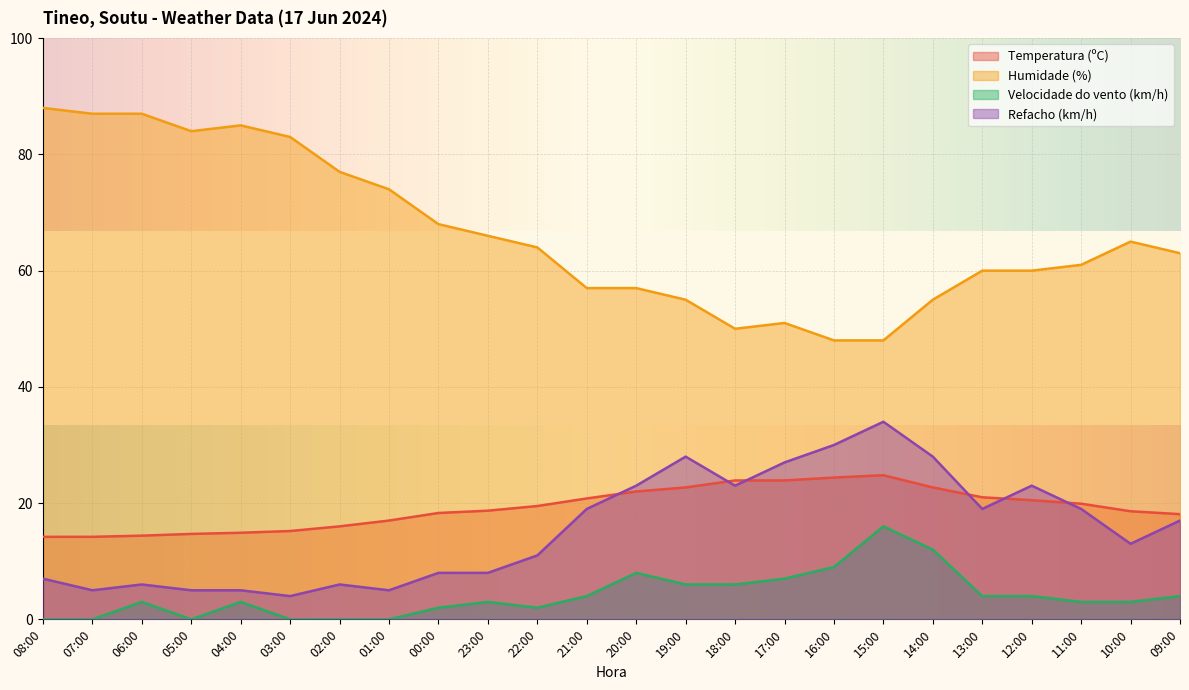

What is the spread (max minus min) of values at 01:00?

74.0